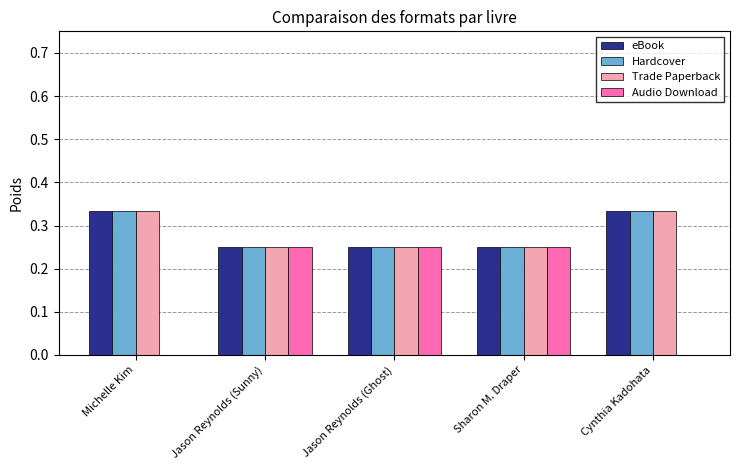

What are all the series names shown in the legend?

eBook, Hardcover, Trade Paperback, Audio Download